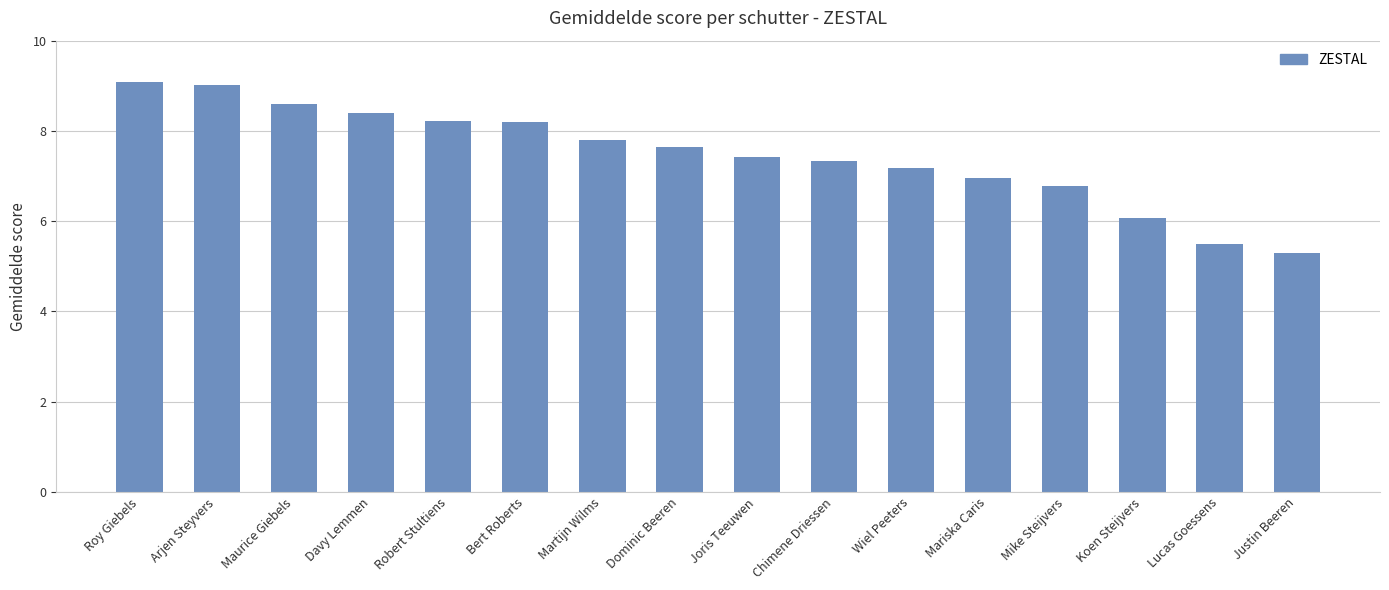

What is the maximum value shown in the chart?

9.1